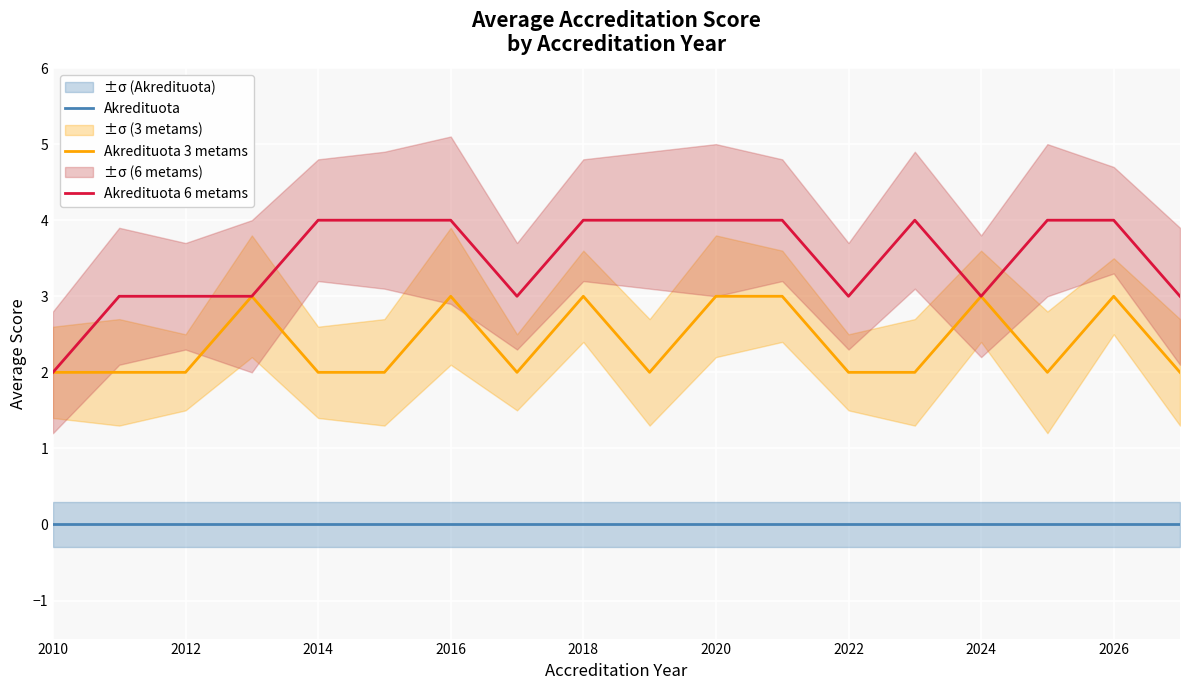

How many lines are shown in the chart?

3